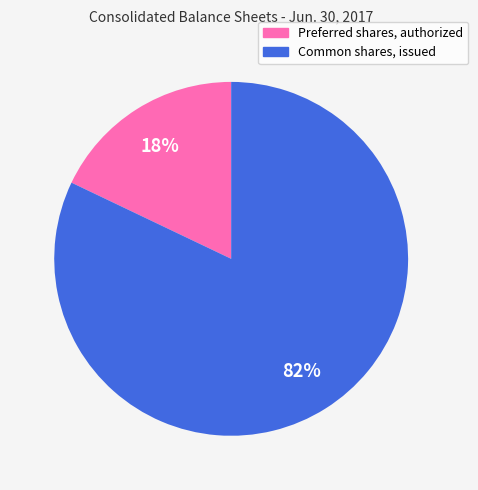

To the nearest percent, what percentage of the pie is Common shares, issued?

82%